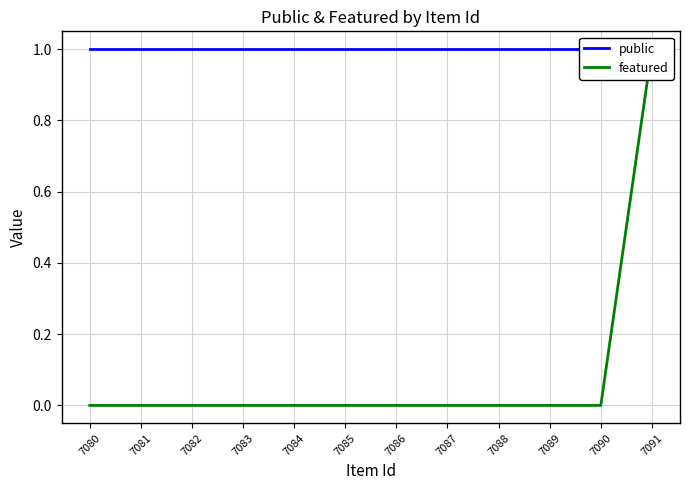

What is the sum of the public values at 7080 and 7081?

2